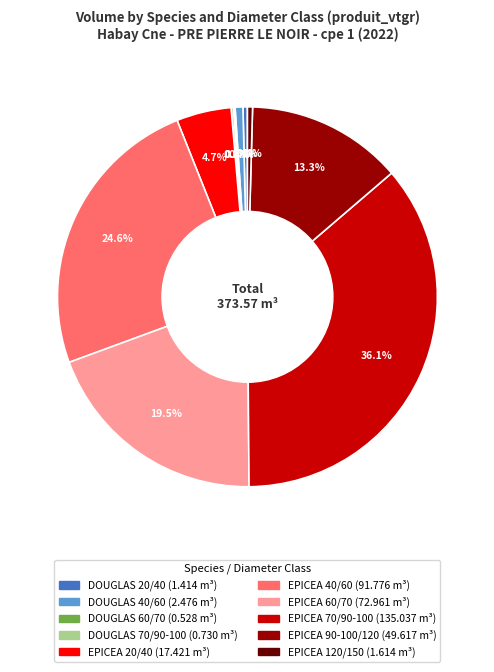

Does any single category account for the majority?

No